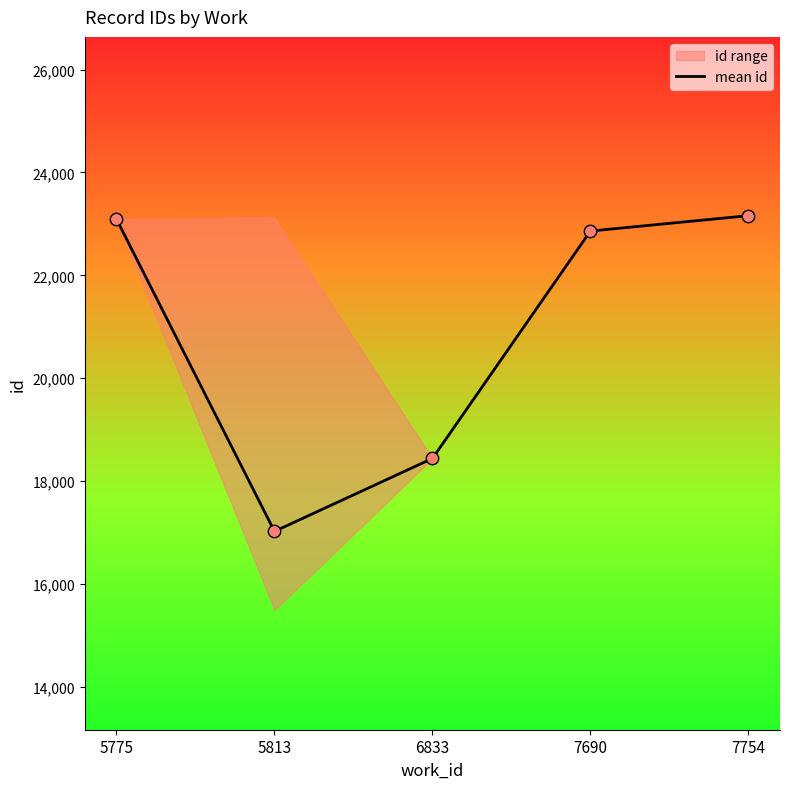

Which has a higher value, 5775 or 6833?

5775